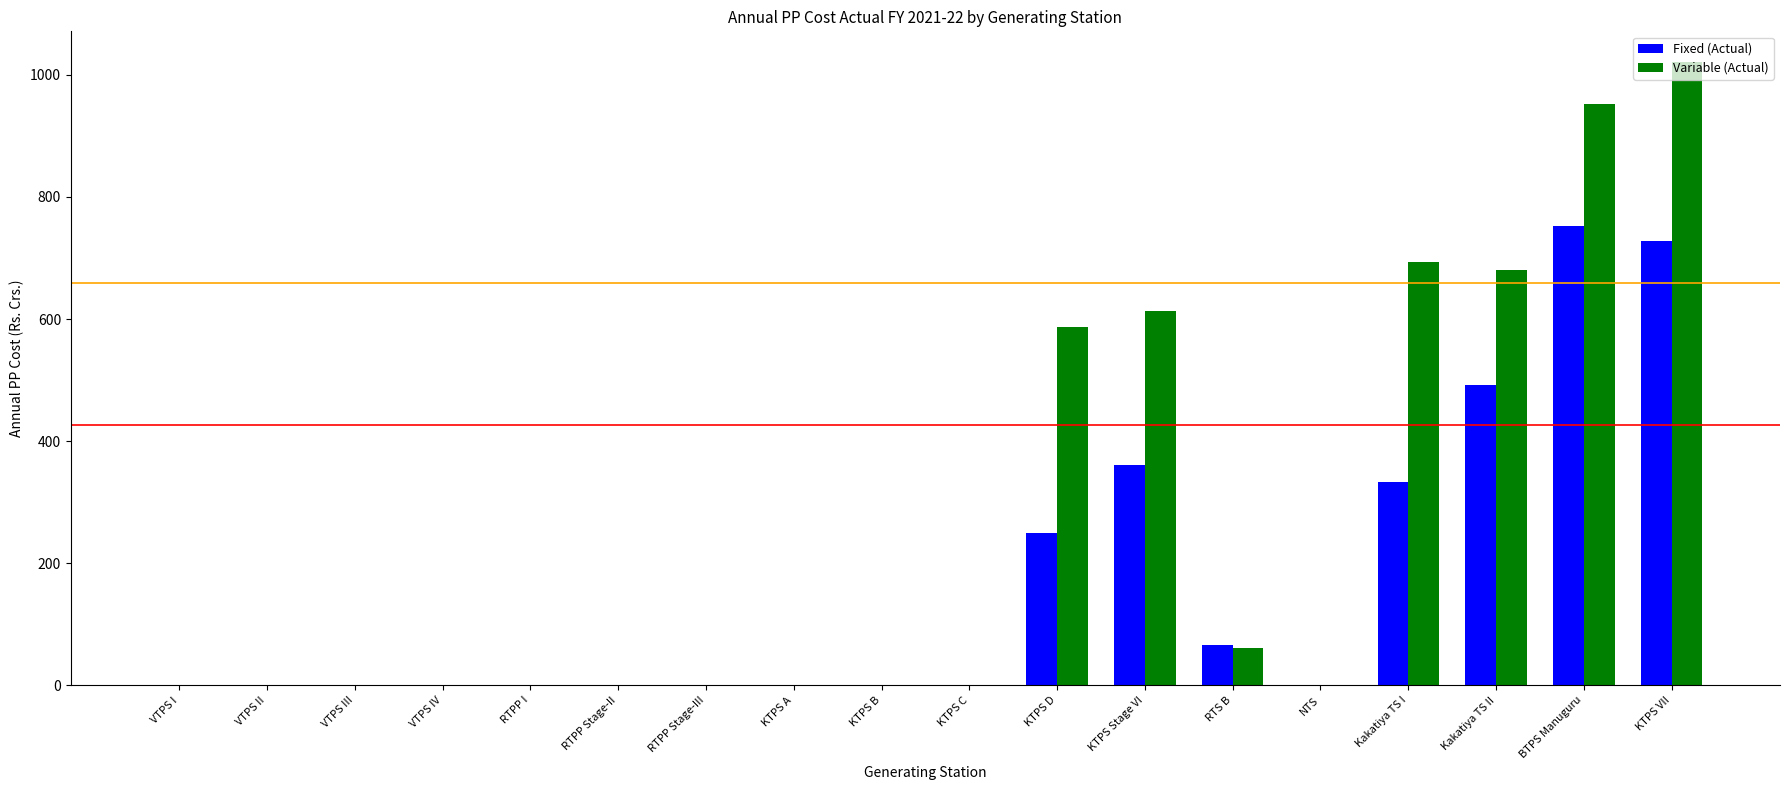

What is the sum of all Variable (Actual) values?

4607.3